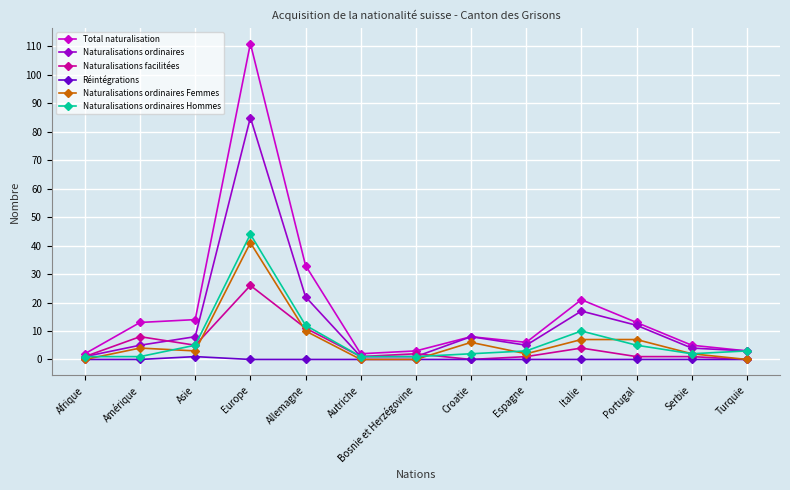

What is the difference between the Réintégrations values at Asie and Amérique?

1